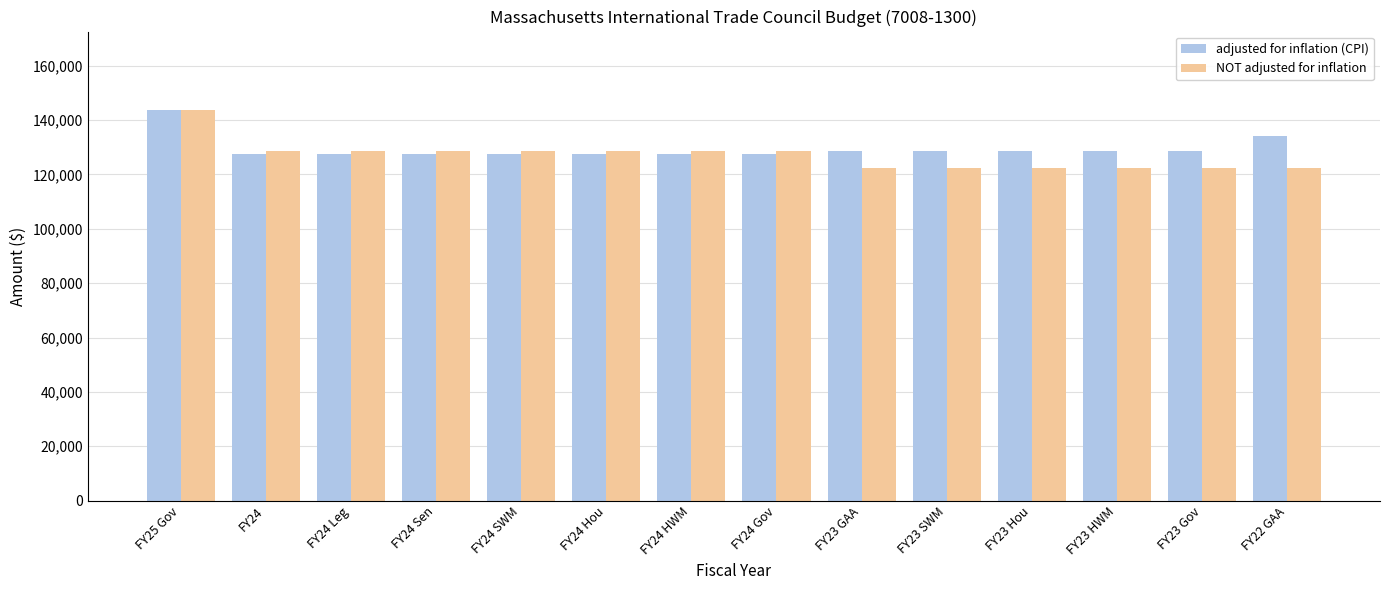

Where is adjusted for inflation (CPI) nearest to the value 135702?

FY22 GAA